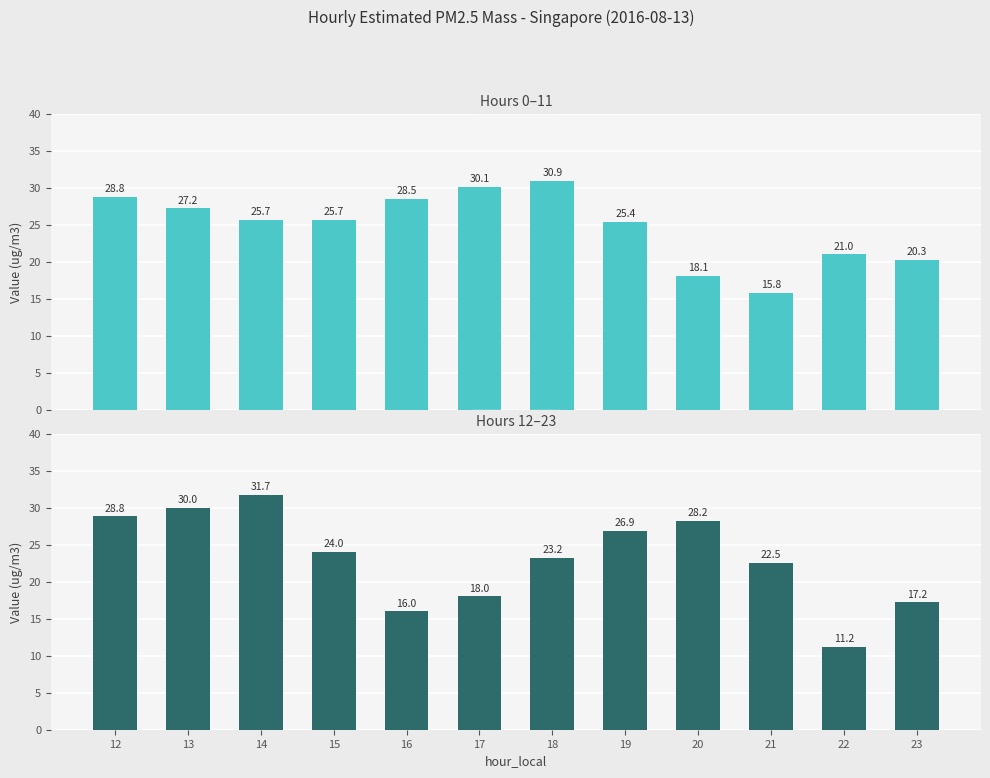

Reading left to right, extract all data points from this chart.

Estimated PM2.5 mass (hours 0-11): 28.8	27.2	25.7	25.7	28.5	30.1	30.9	25.4	18.1	15.8	21.0	20.3
Estimated PM2.5 mass (hours 12-23): 28.8	30.0	31.7	24.0	16.0	18.0	23.2	26.9	28.2	22.5	11.2	17.2